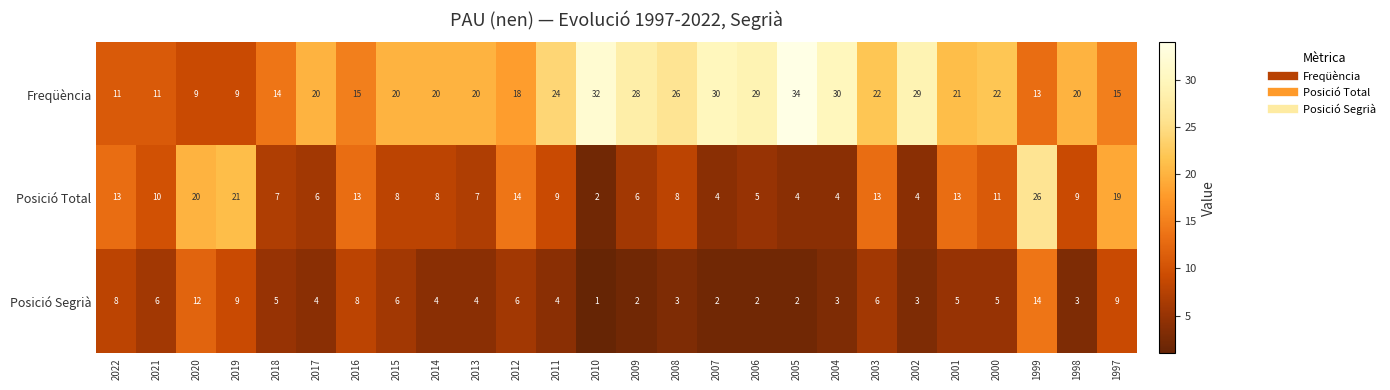

What is the smallest value displayed?

1